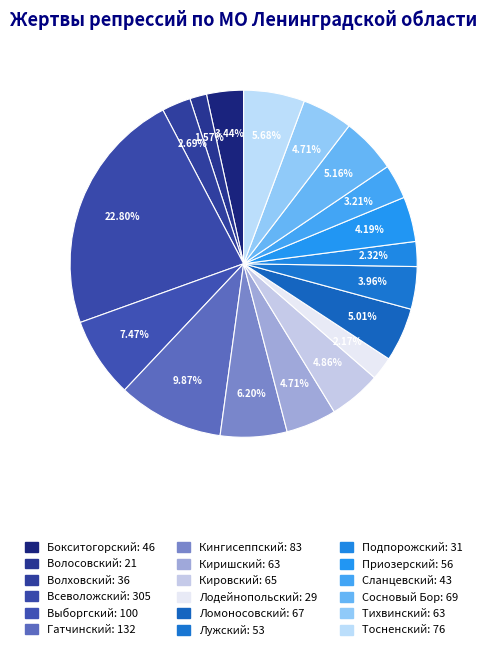

Approximately how many times larger is the value at Волосовский compared to Приозерский?

0.4